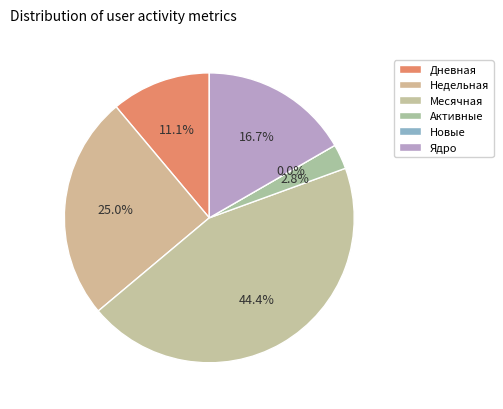

What is the change in value from Недельная to Месячная?

+7